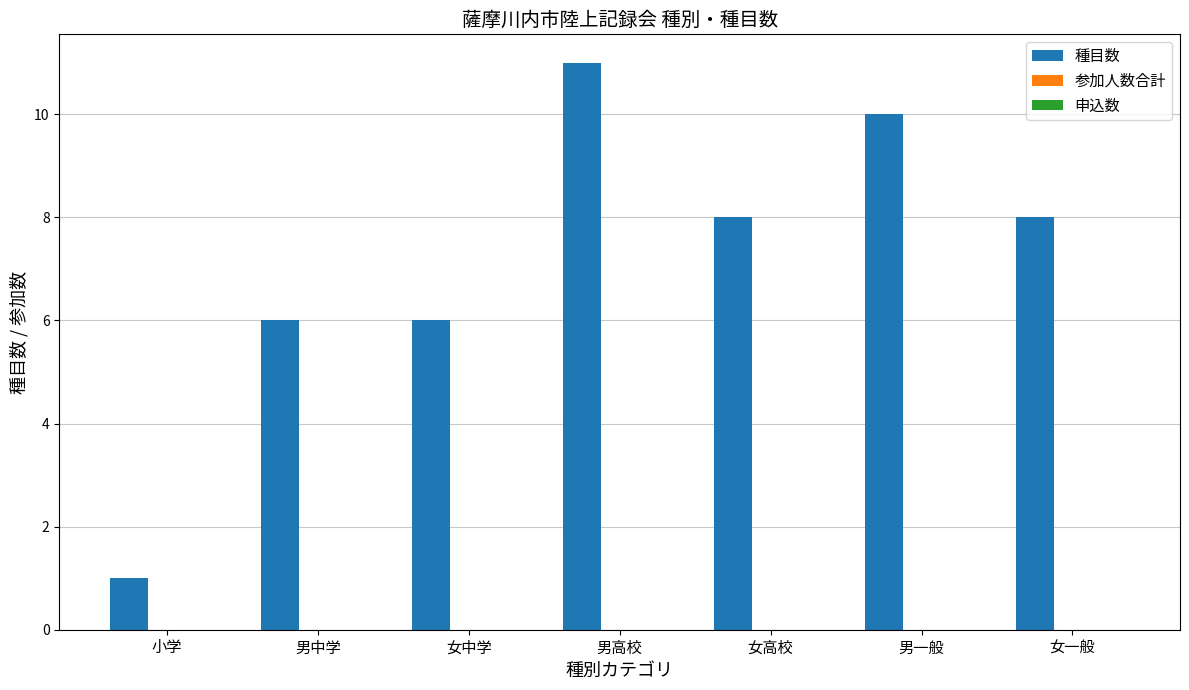

Which category has the lowest value across all series?

小学